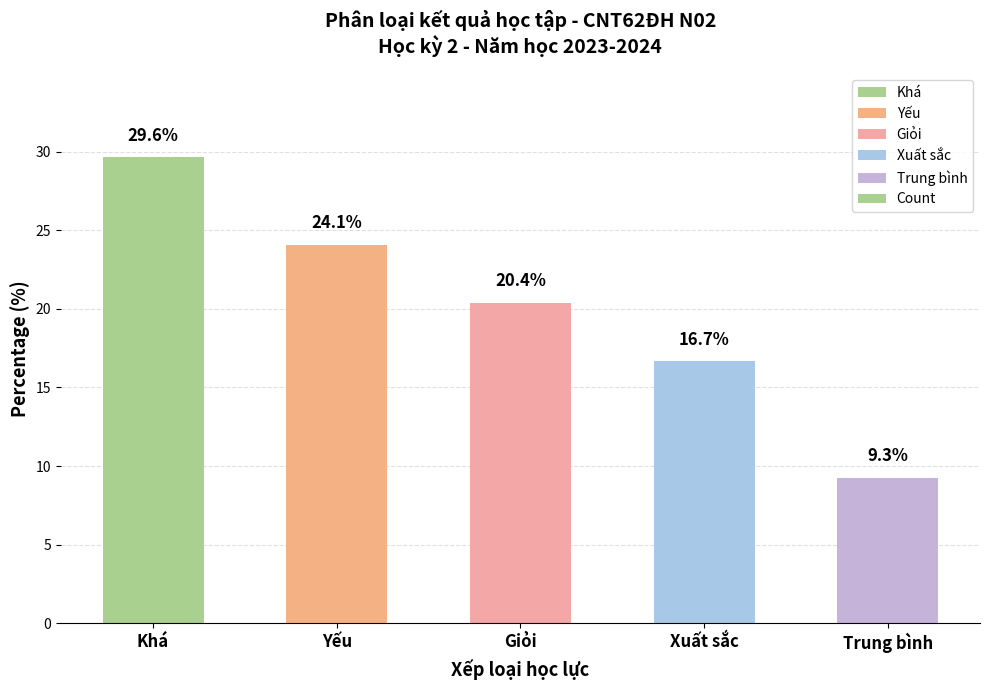

Reading left to right, extract all data points from this chart.

29.6	24.1	20.4	16.7	9.3